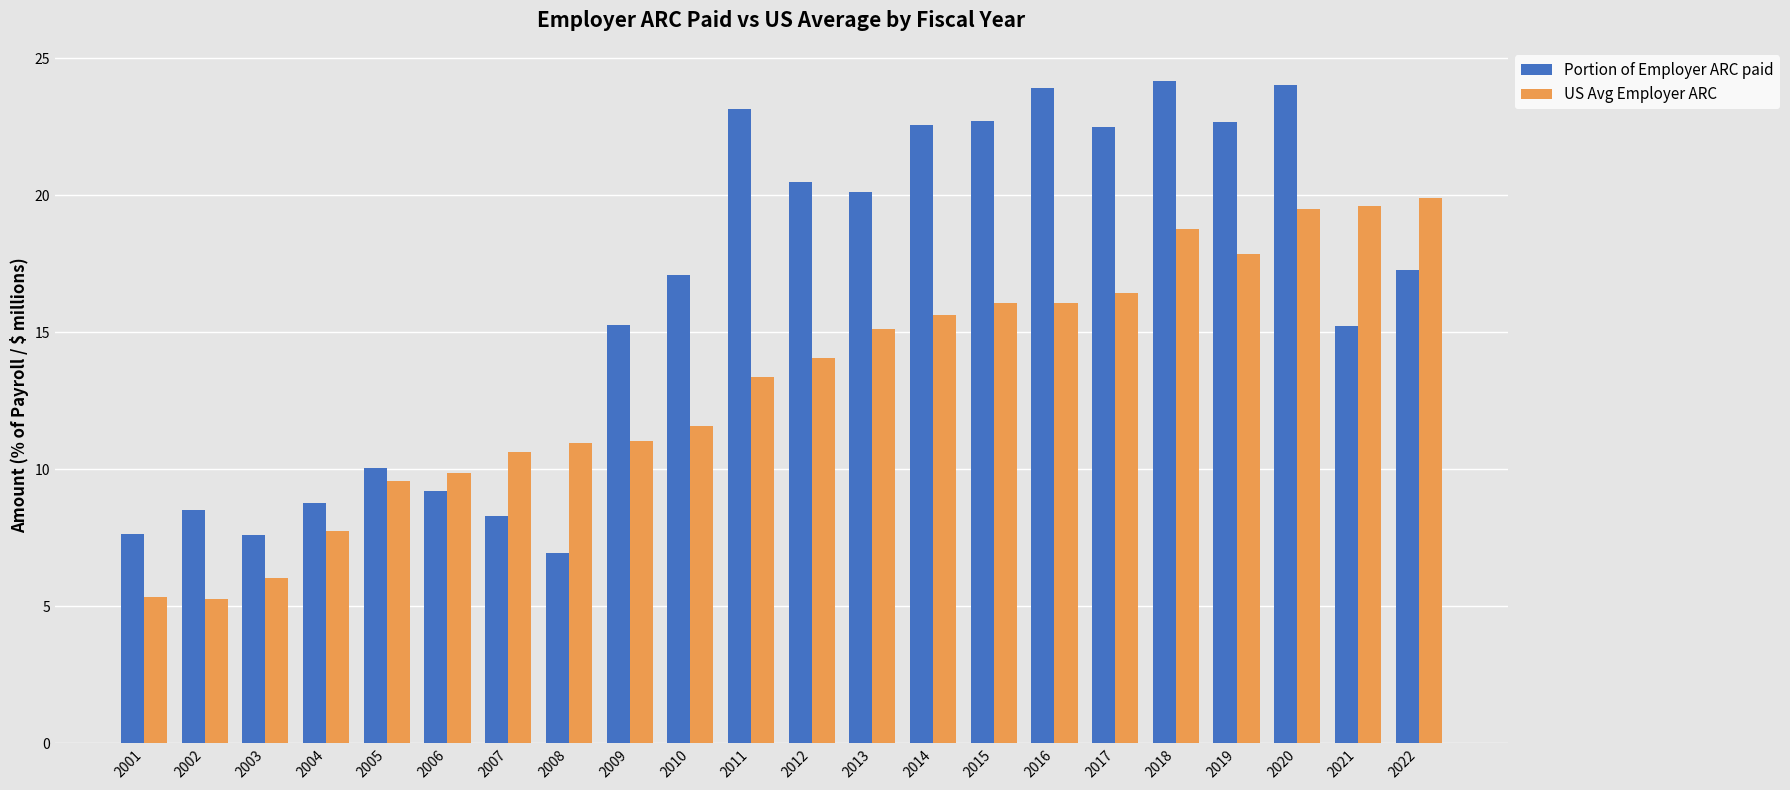

List the series in order of their overall mean, highest first.

Portion of Employer ARC paid, US Avg Employer ARC